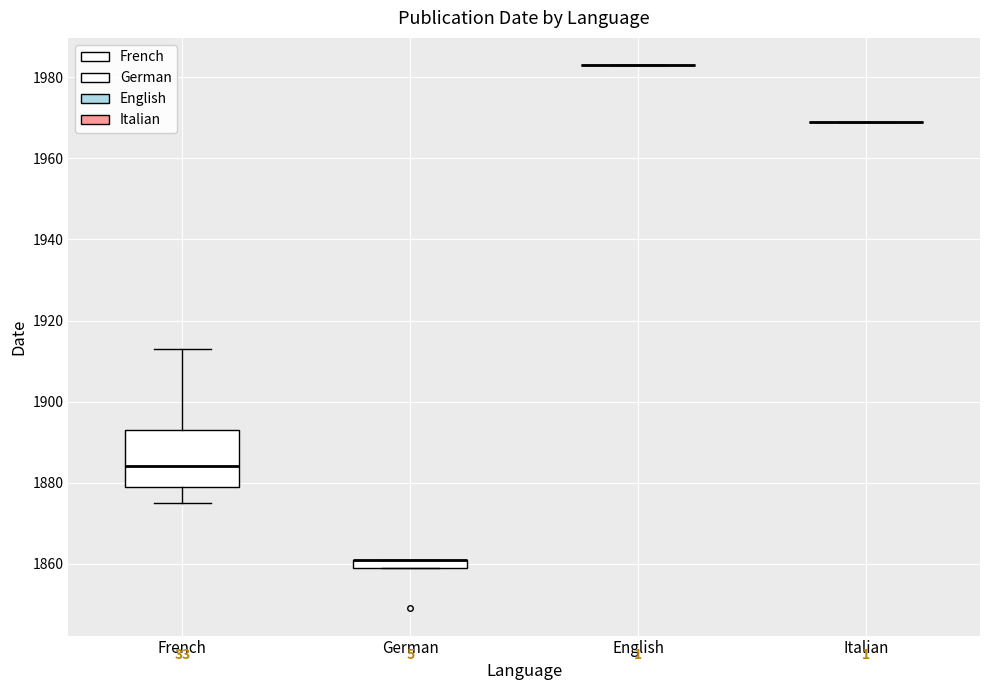

Comparing the boxes themselves (not the whiskers), which one is the tallest?

French